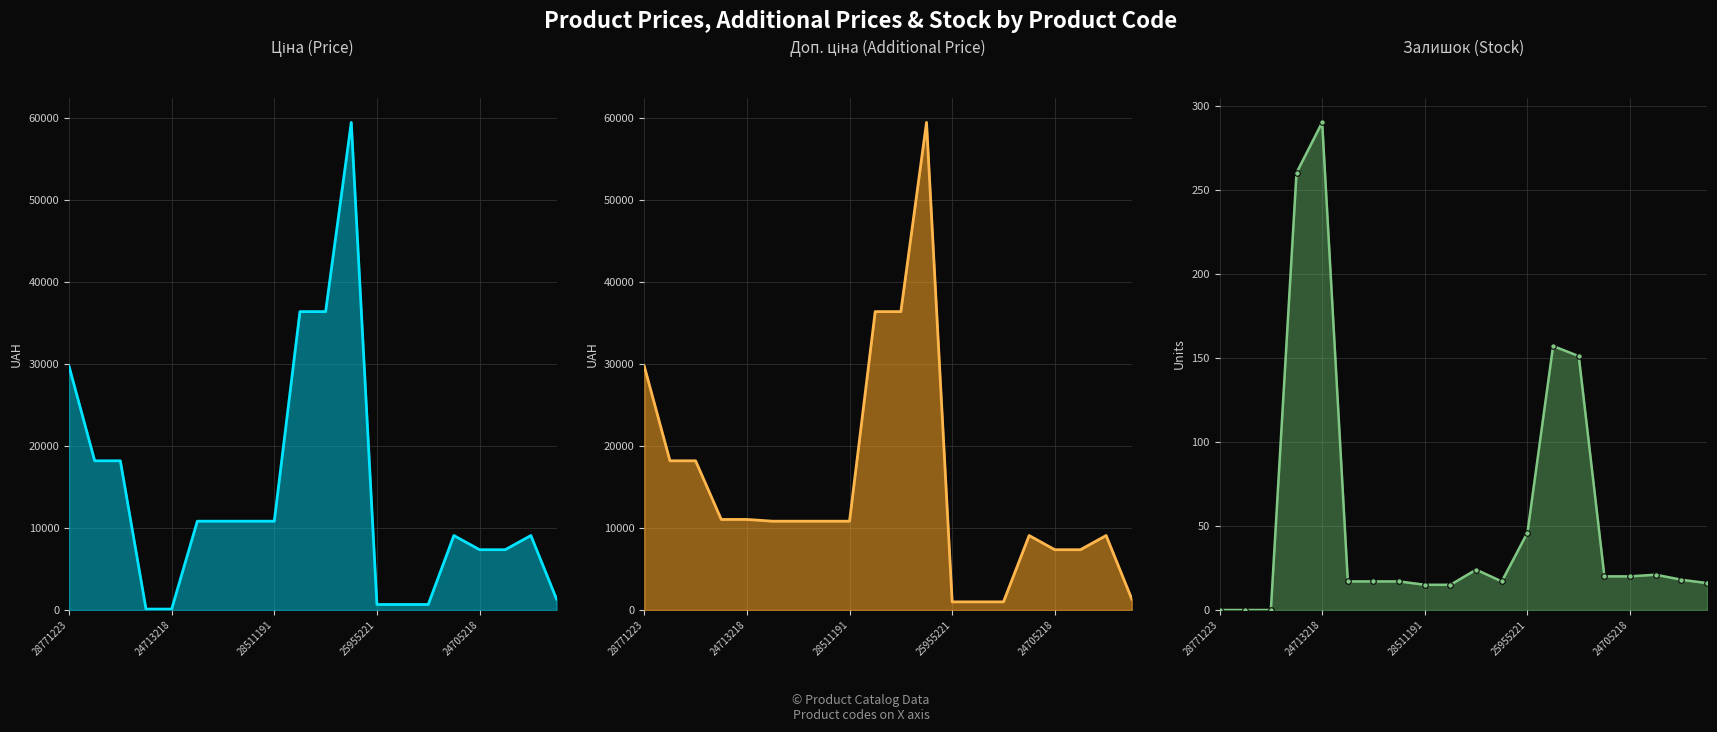

What is the difference between the Ціна values at 13 and 25955221?

561.6